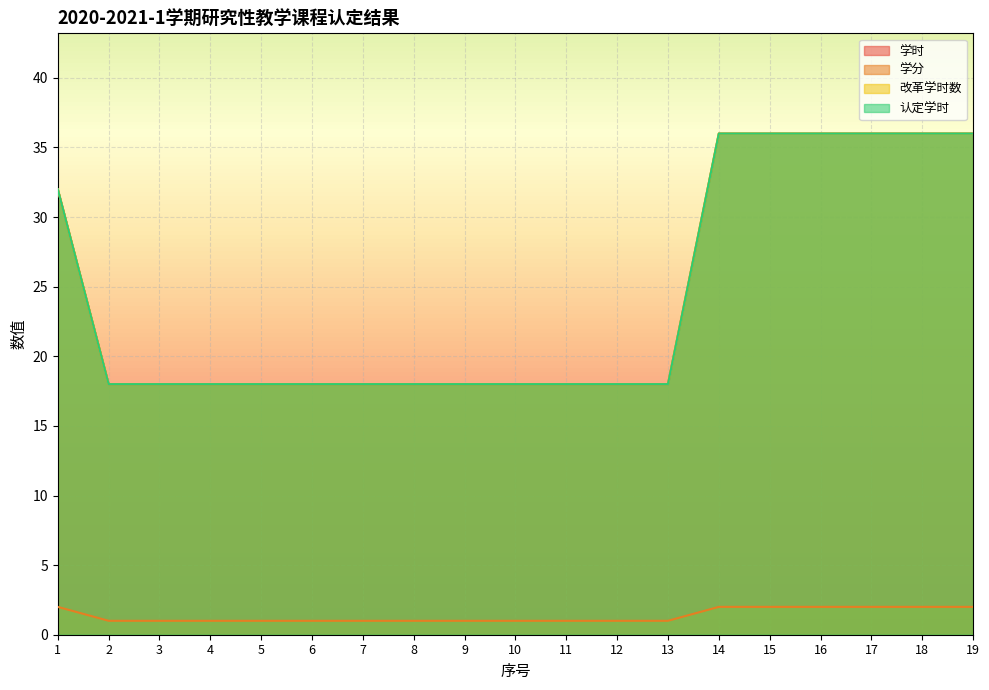

How many data points in 改革学时数 are above 18?

7